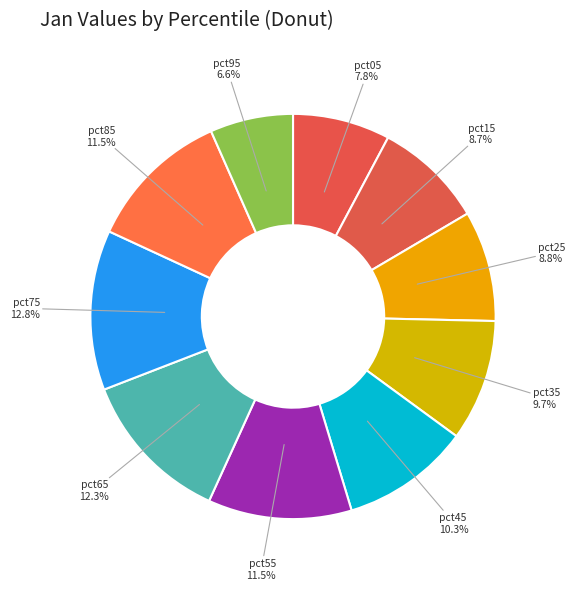

True or false: pct75 accounts for 13% of the total.

True